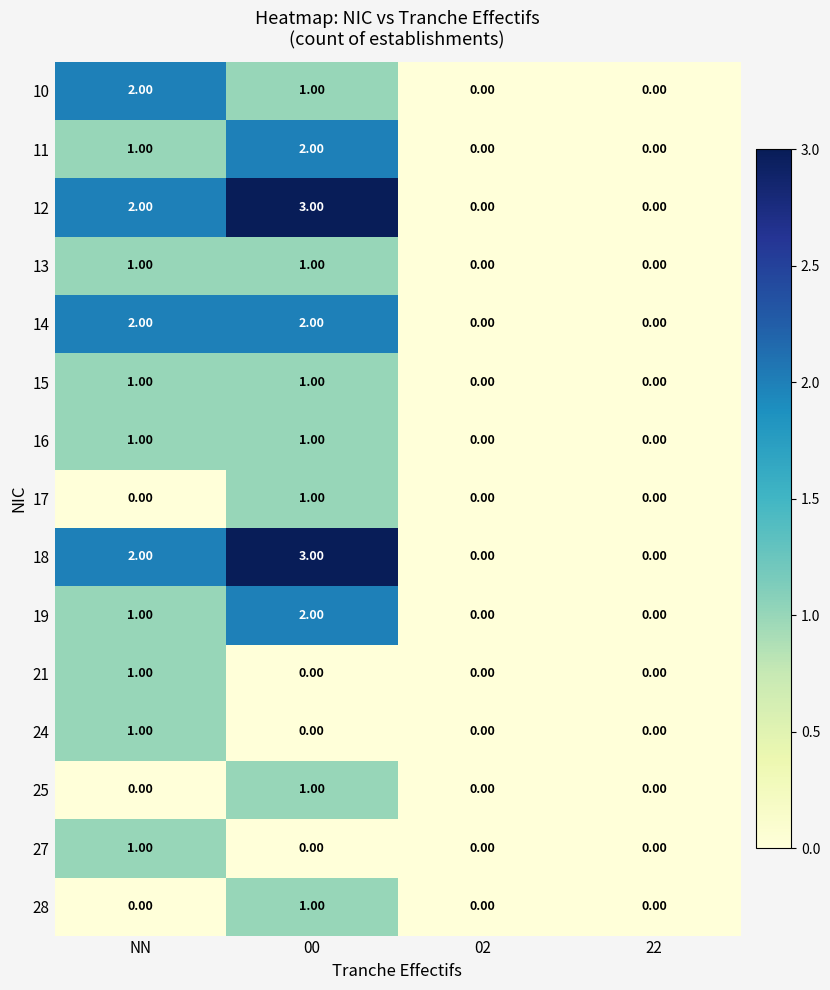

At which category is the sum across all series the highest?

00